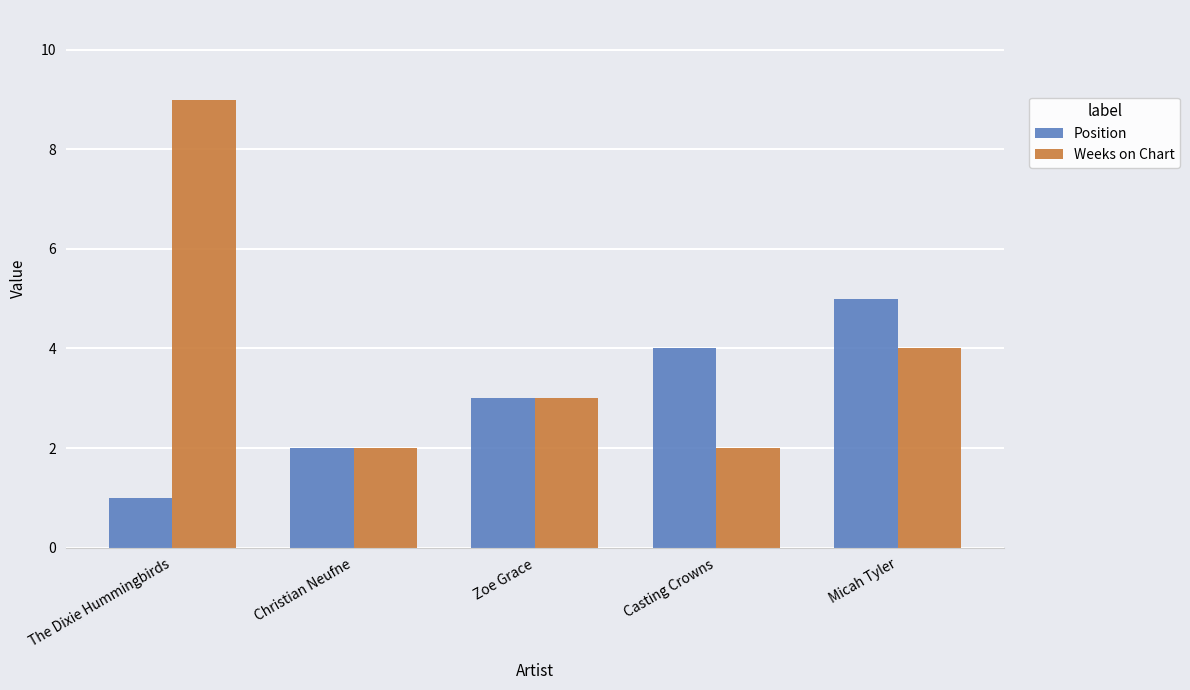

True or false: Position has a value of 8 at Micah Tyler.

False